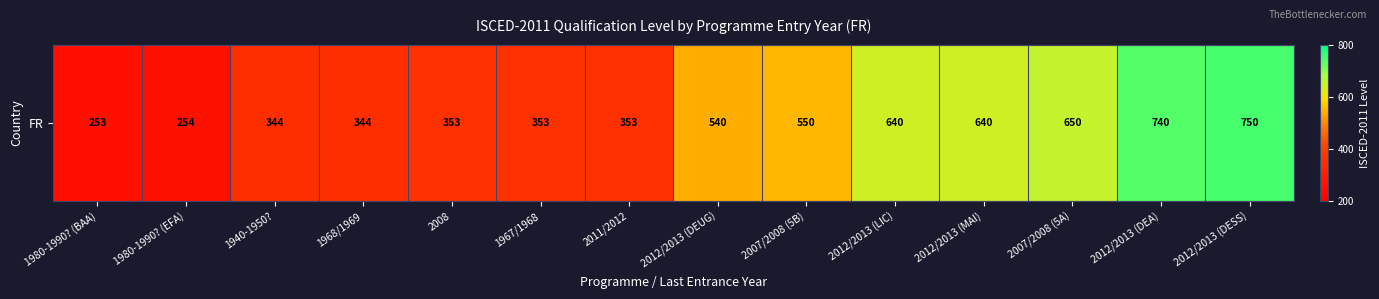

What is the greatest value displayed?

750